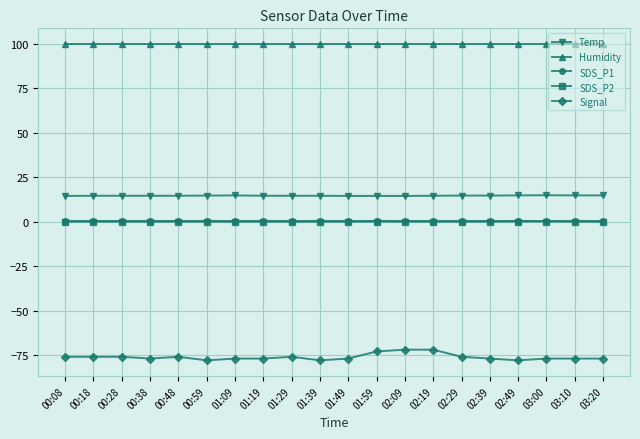

How many lines are shown in the chart?

5